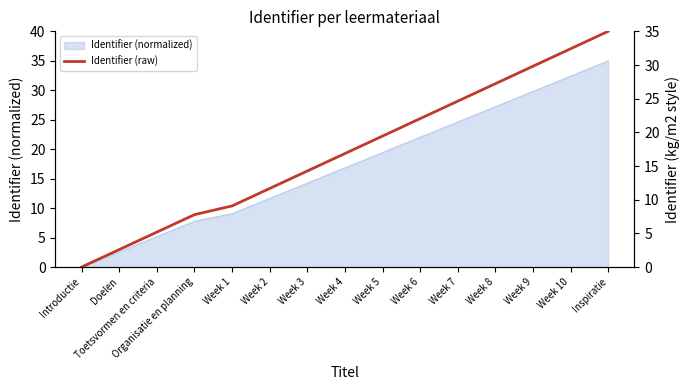

What is the label of the 7th point from the left?

Week 3